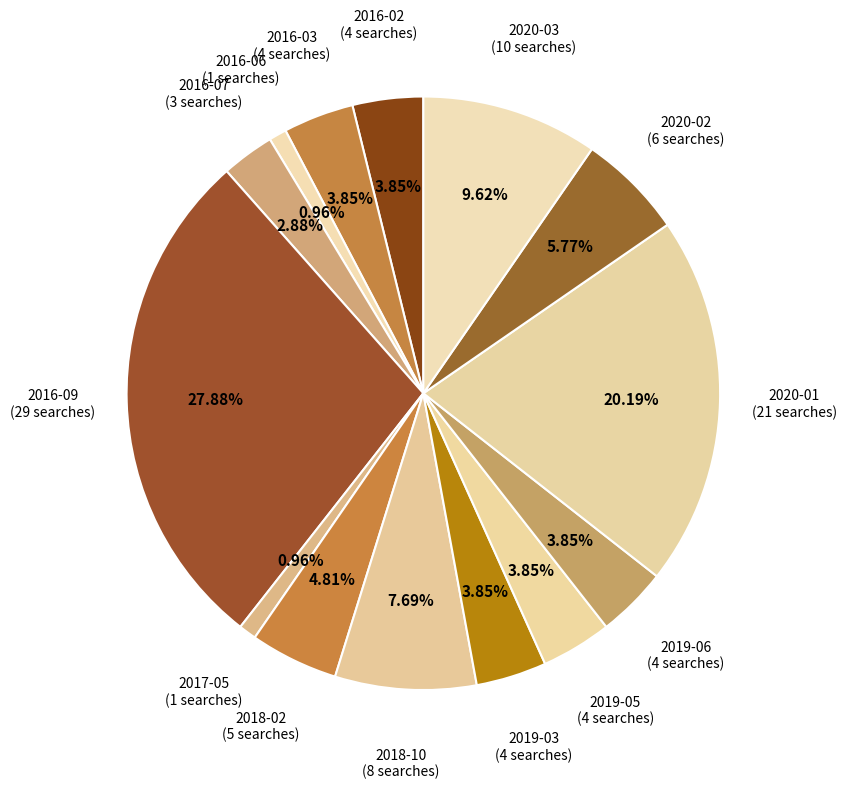

Which slice is the largest?

2016-09